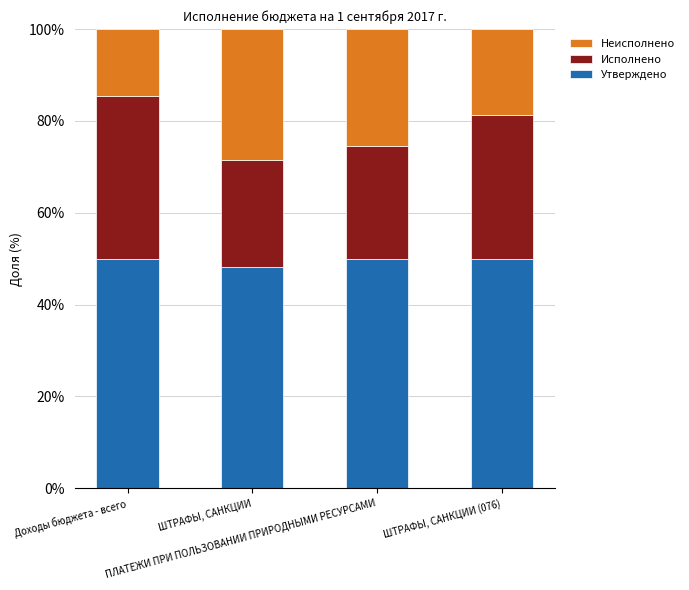

What is the lowest value of the Утверждено series?

48.1